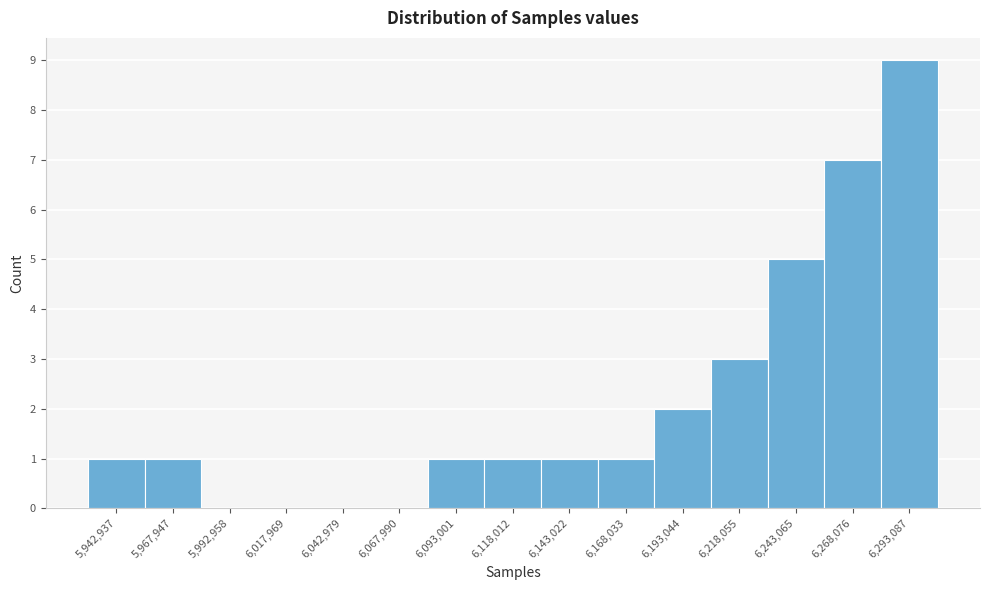

Reading right to left, extract all data points from this chart.

6,293,087=9	6,268,076=7	6,243,065=5	6,218,055=3	6,193,044=2	6,168,033=1	6,143,022=1	6,118,012=1	6,093,001=1	6,067,990=0	6,042,979=0	6,017,969=0	5,992,958=0	5,967,947=1	5,942,937=1